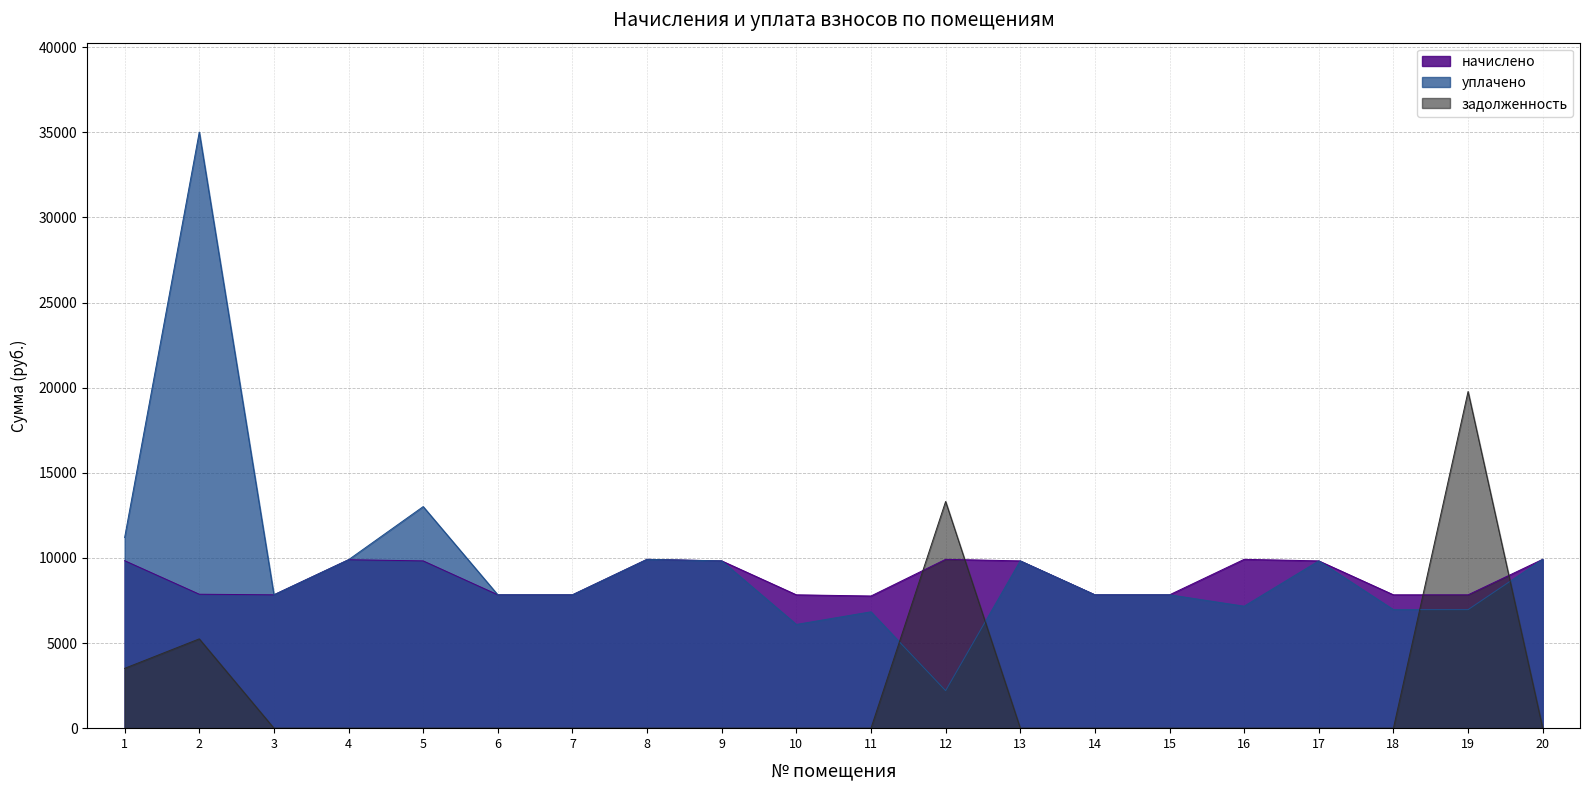

True or false: начислено has a value of 5402.5 at 2.

False